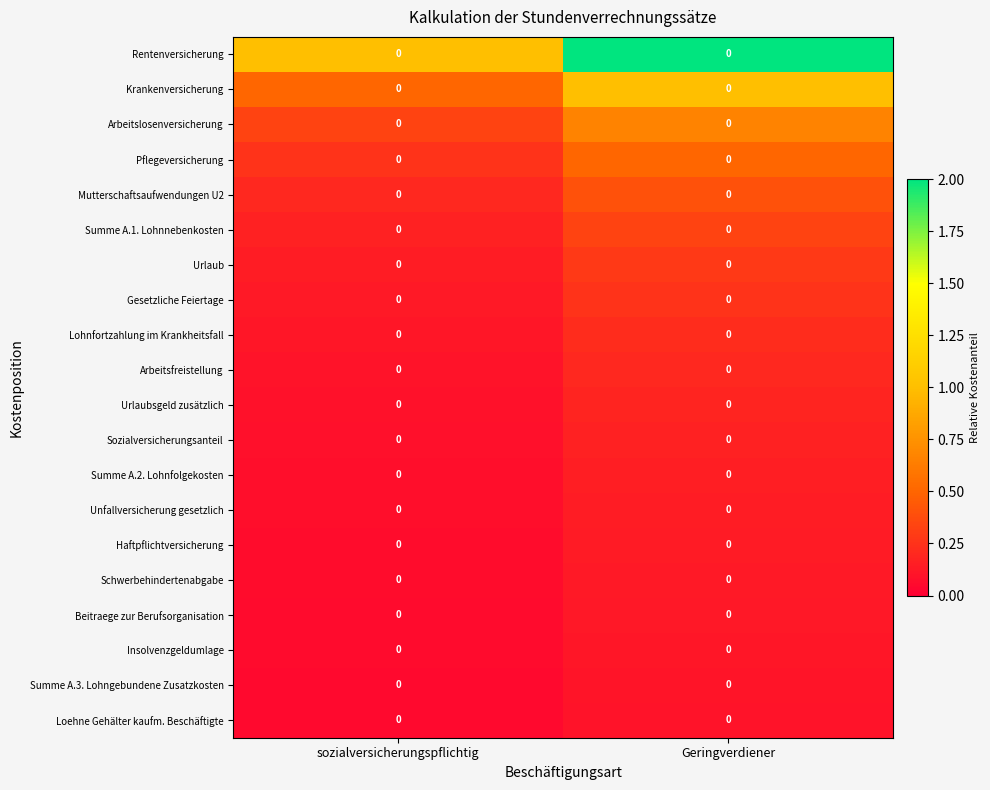

How many categories are shown in the chart?

2